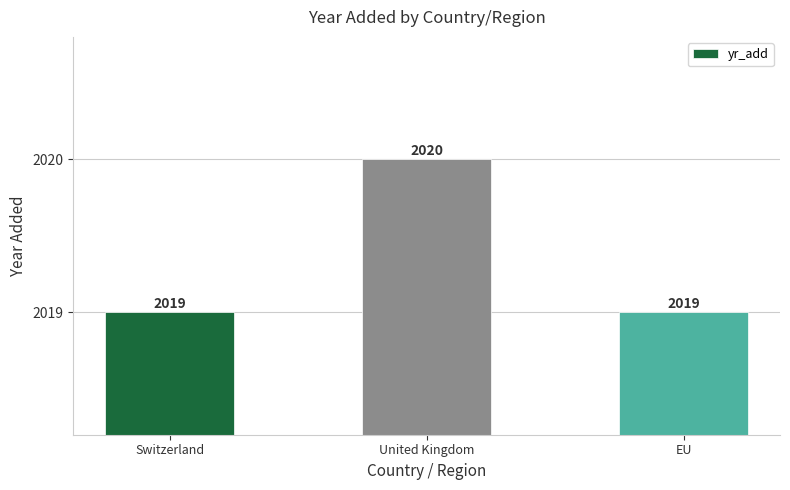

What is the label of the 3rd bar from the left?

EU